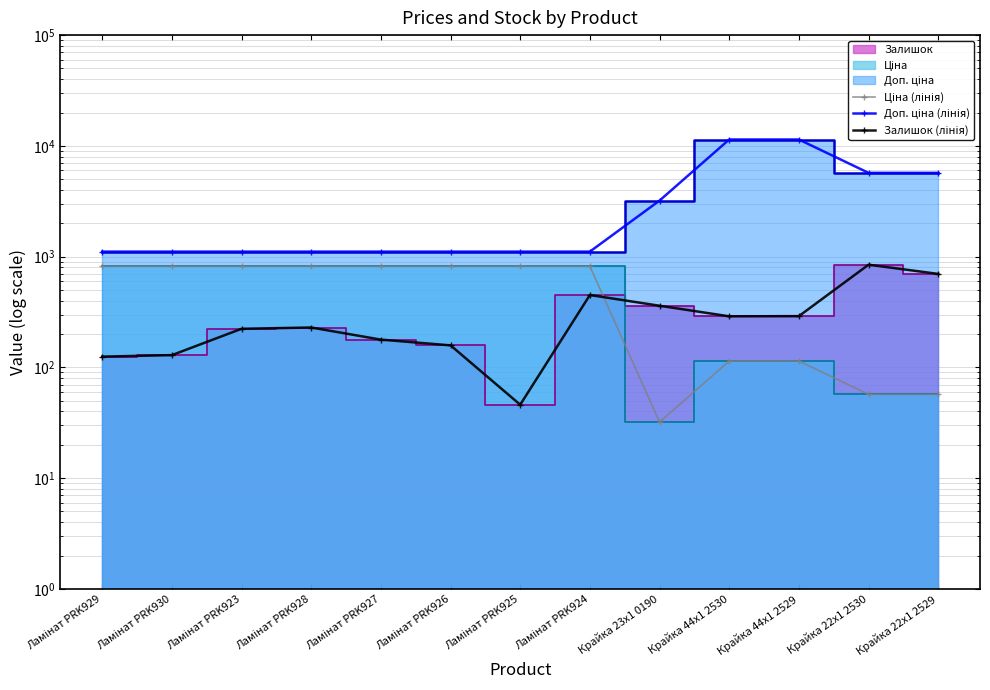

What is the difference between the maximum and minimum values in the Доп. ціна (лінія) series?

10300.8